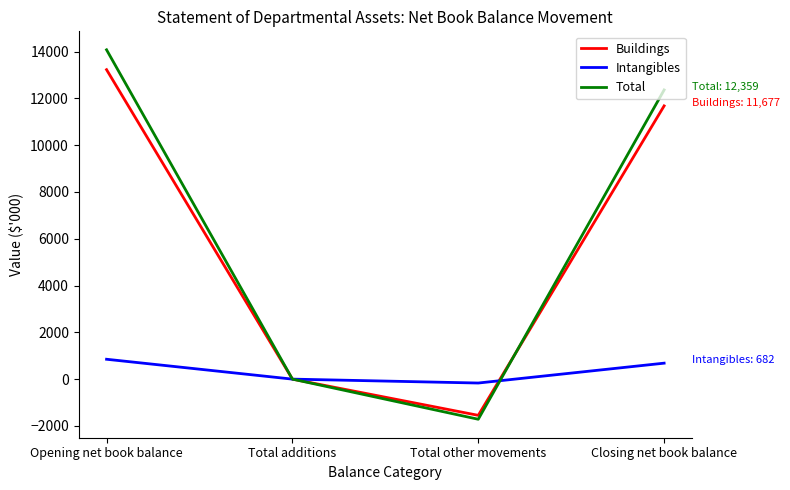

How many series are shown in this chart?

3